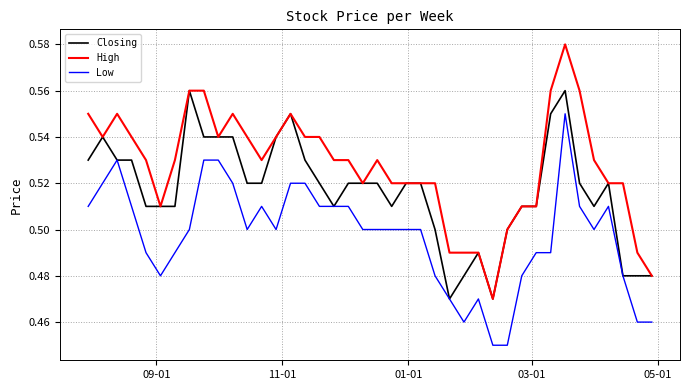

What is the difference between the maximum and minimum values in the Low series?

0.1